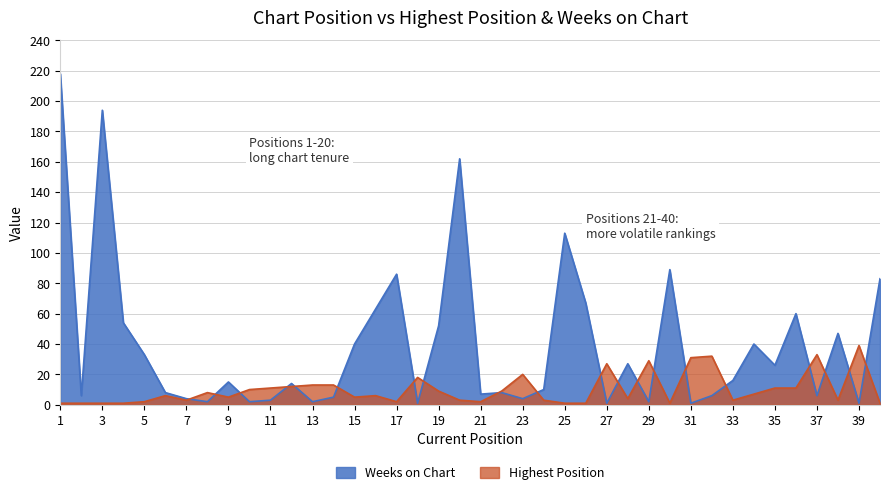

How many categories are shown in the chart?

40